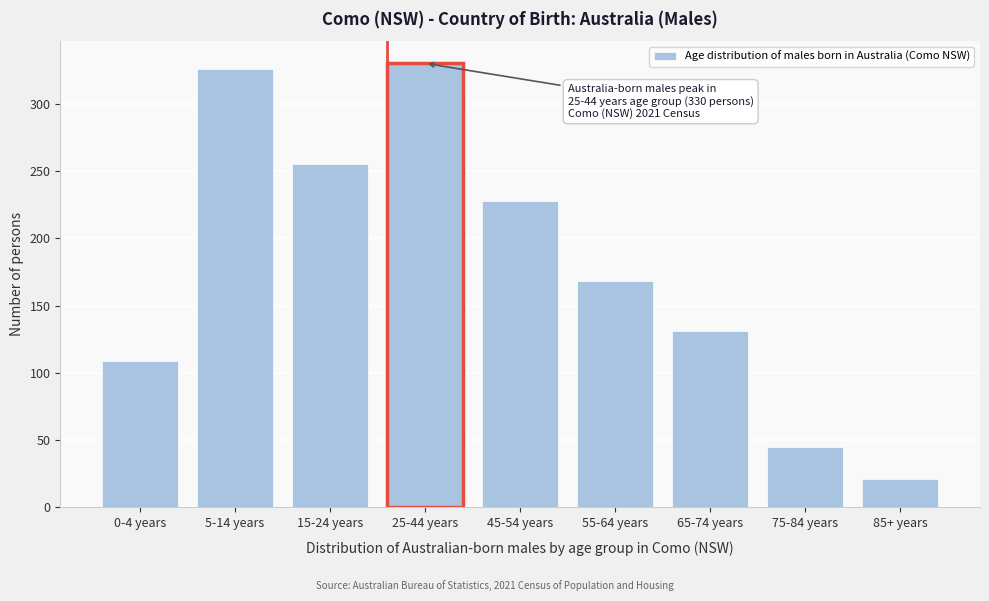

Reading left to right, list all the values displayed in this chart.

0-4 years=109	5-14 years=326	15-24 years=255	25-44 years=330	45-54 years=228	55-64 years=168	65-74 years=131	75-84 years=45	85+ years=21